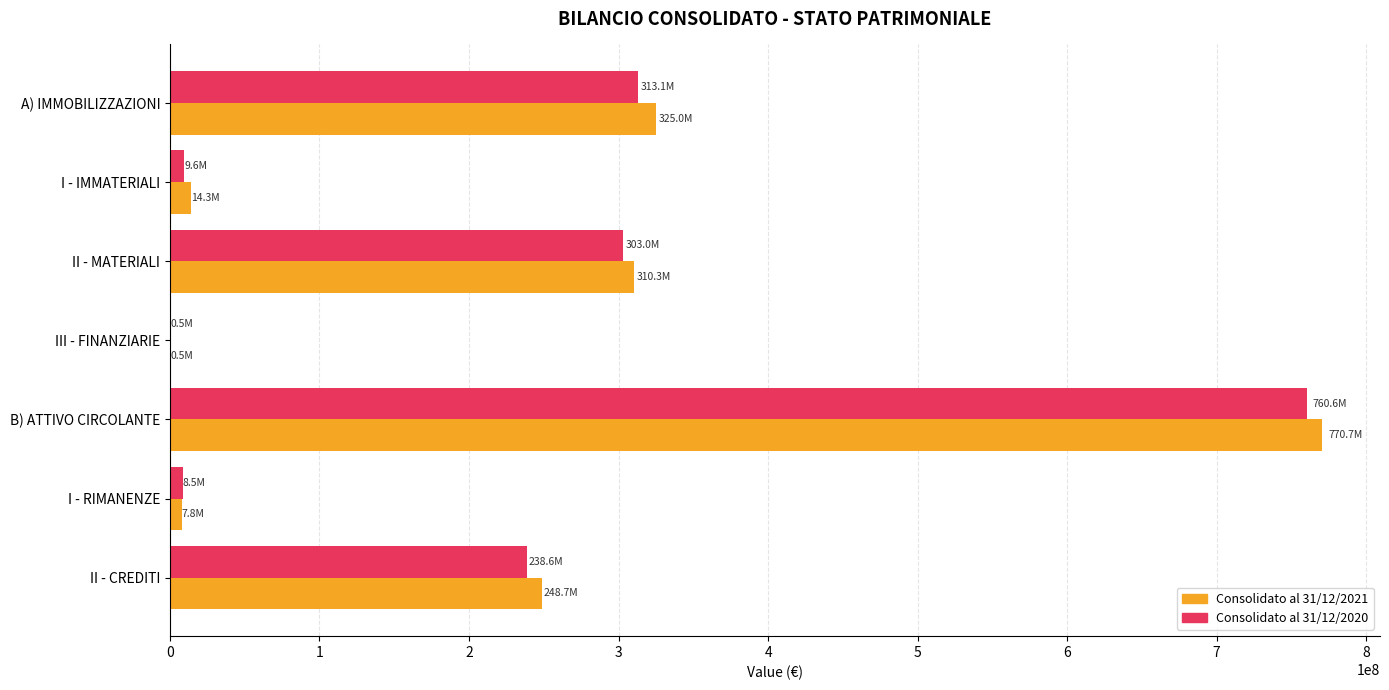

Which category has the highest value in the Consolidato al 31/12/2020 series?

B) ATTIVO CIRCOLANTE